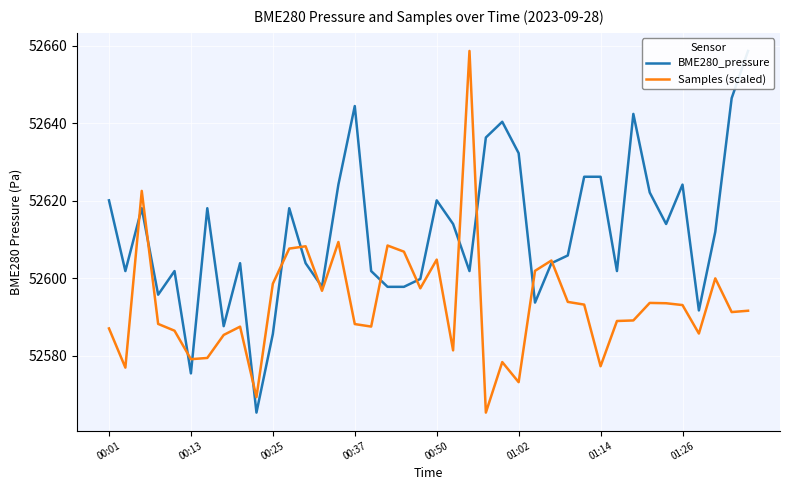

What is the value of the BME280_pressure point at the 27th from the left?

52593.8